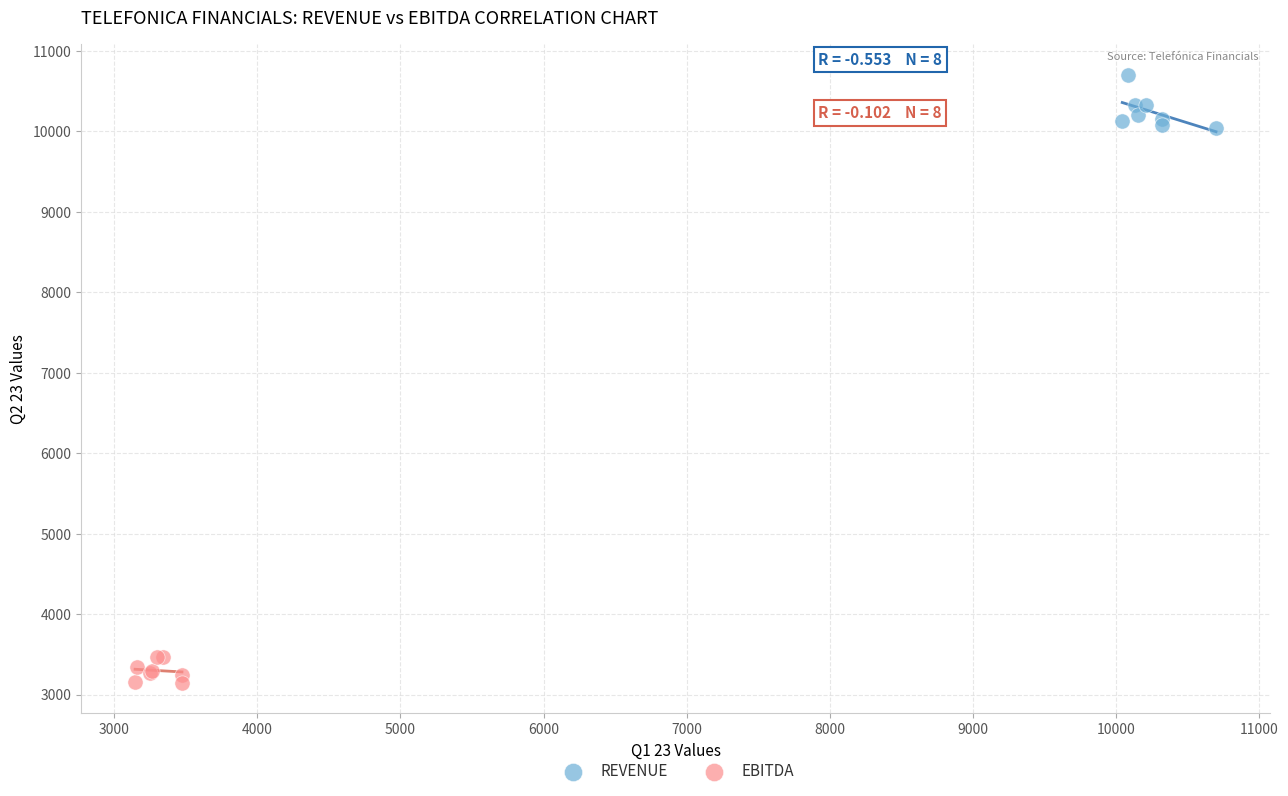

Which series contains the lowest Y value?

EBITDA